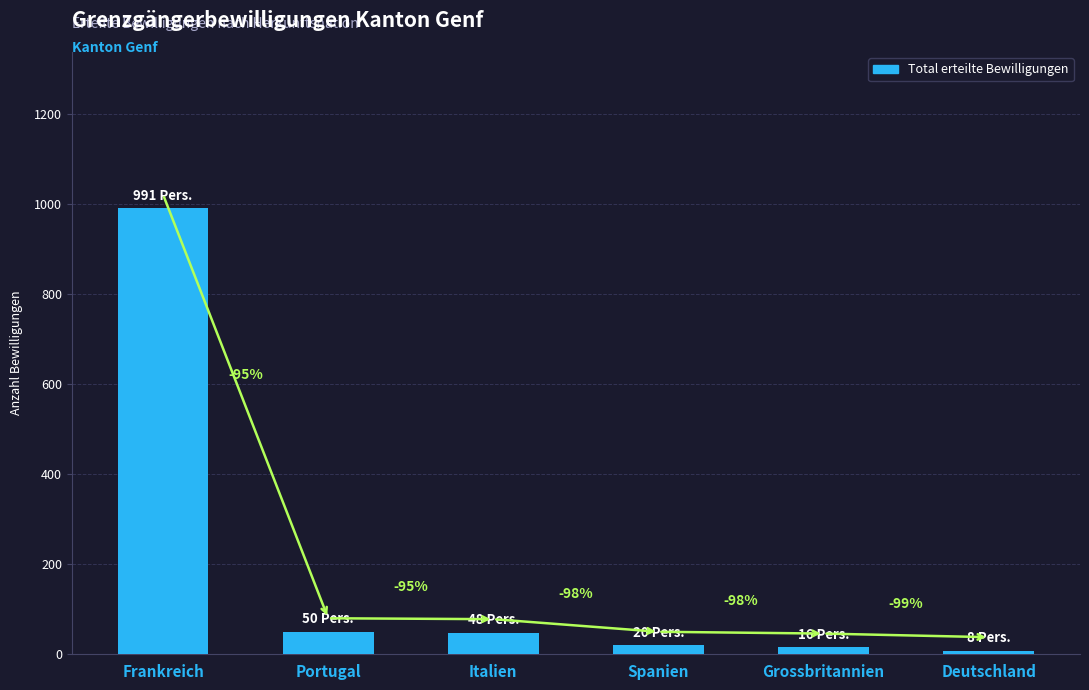

What is the maximum value shown in the chart?

991